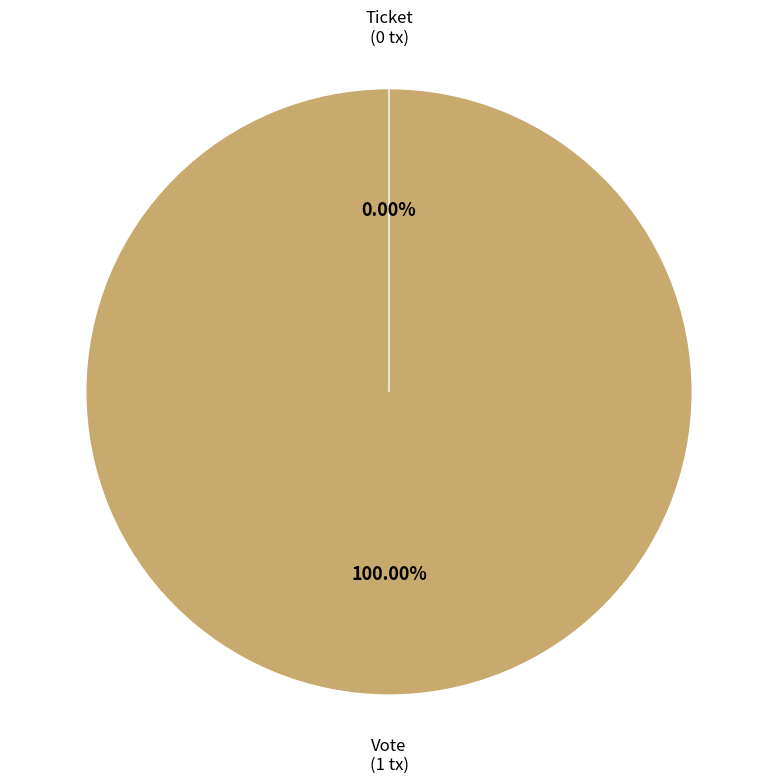

To the nearest percent, what is the difference between the Vote and Ticket slice percentages?

100%